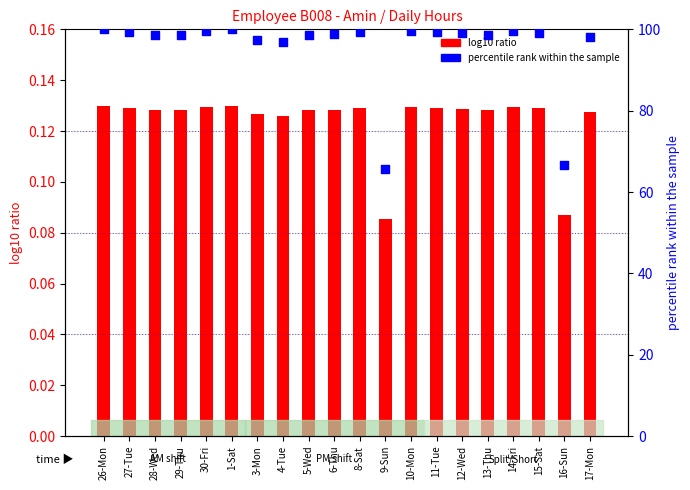

Which series contains the lowest Y value?

log10 ratio